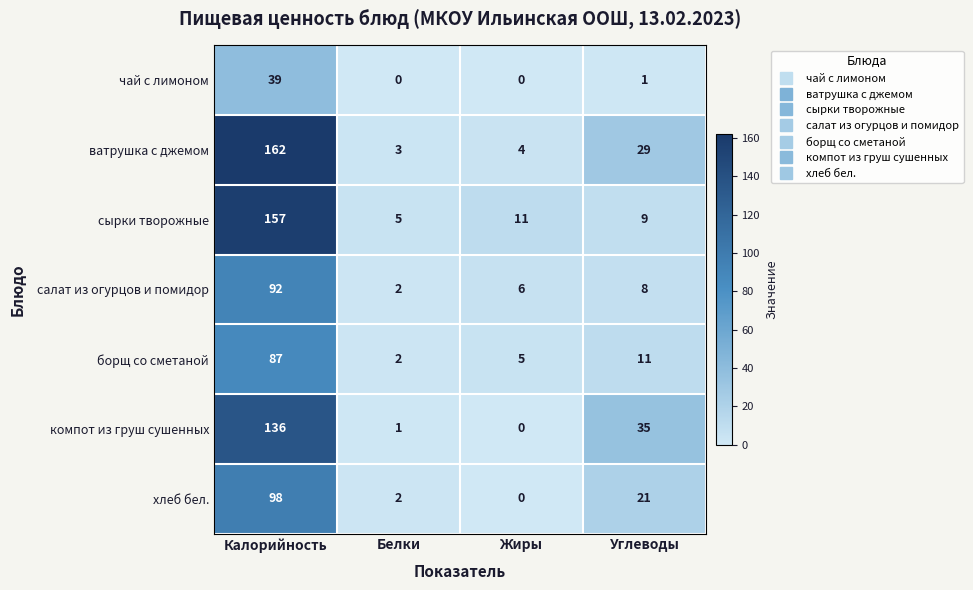

What is the lowest value of the сырки творожные series?

5